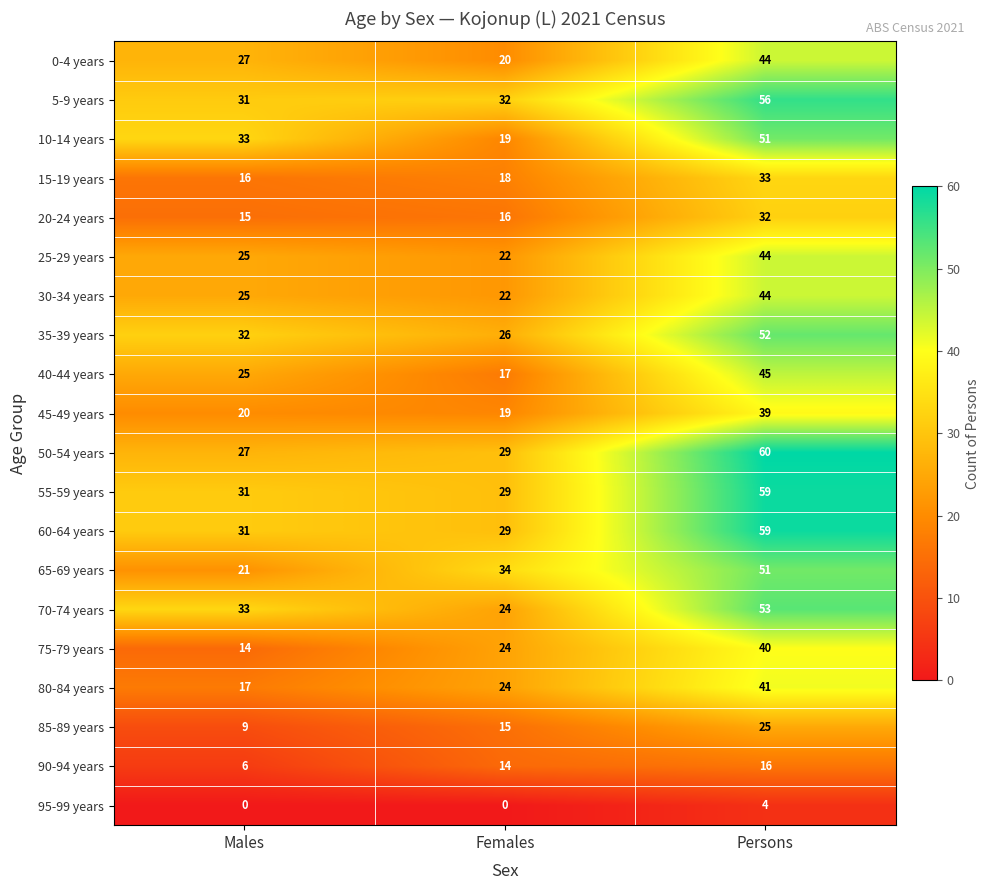

How many data points in 75-79 years are less than 24?

1